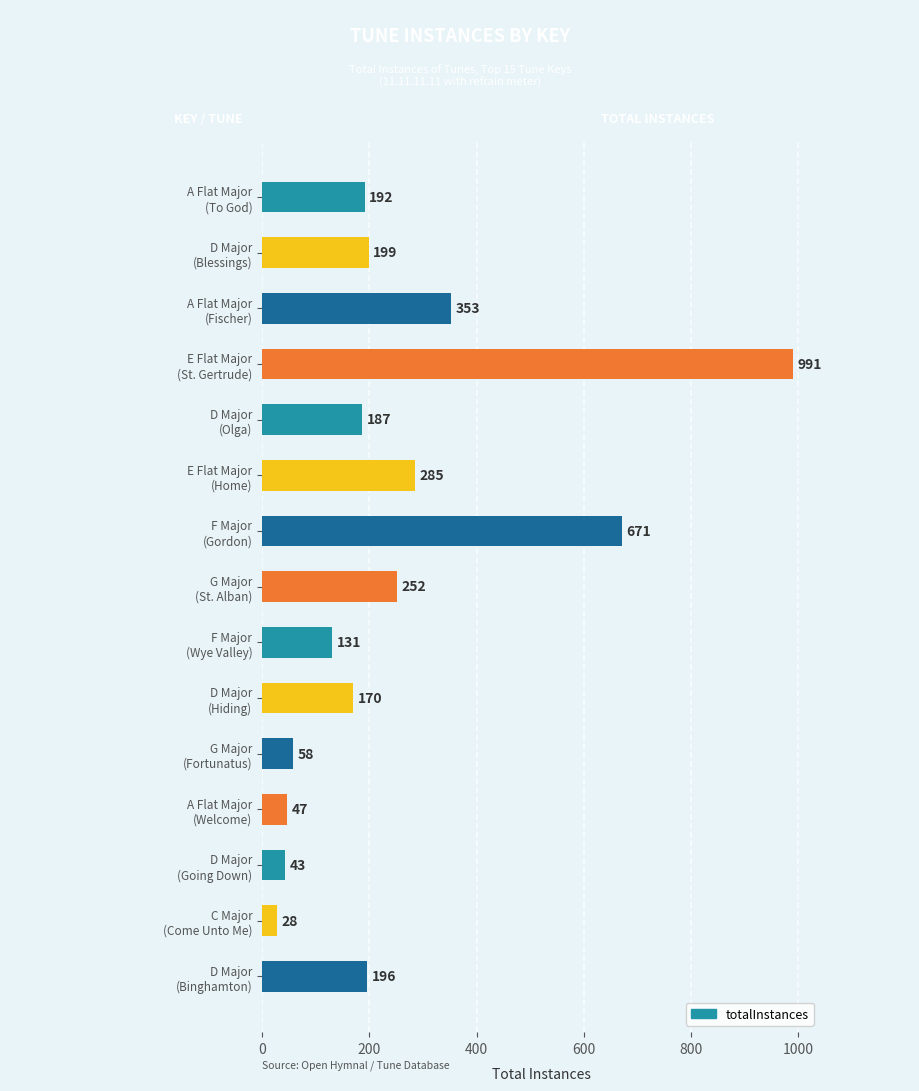

What is the value of the 4th bar from the top?

991